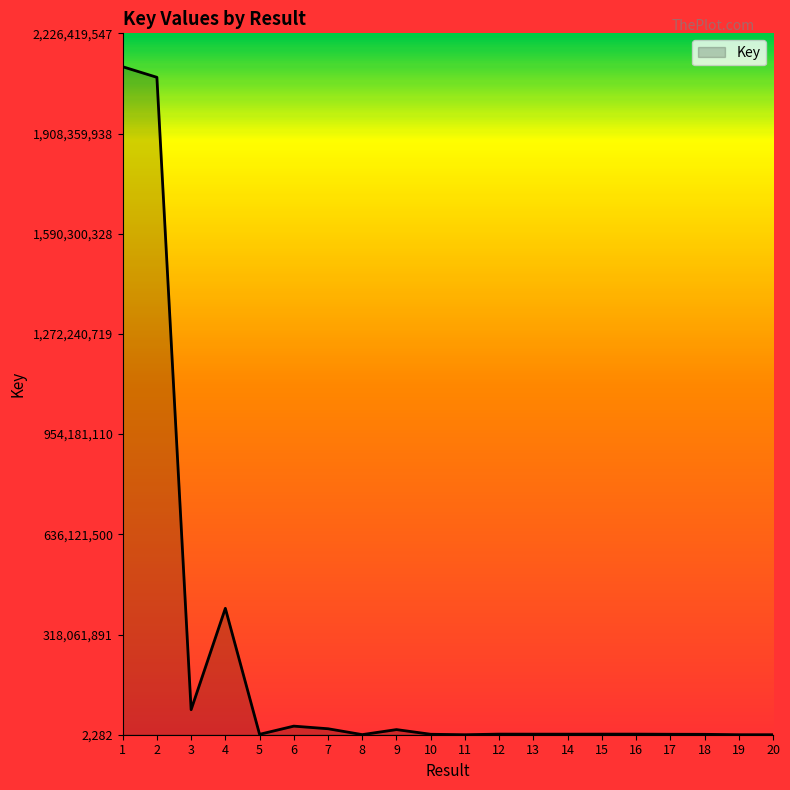

What is the difference between the values at 4 and 19?

401188318